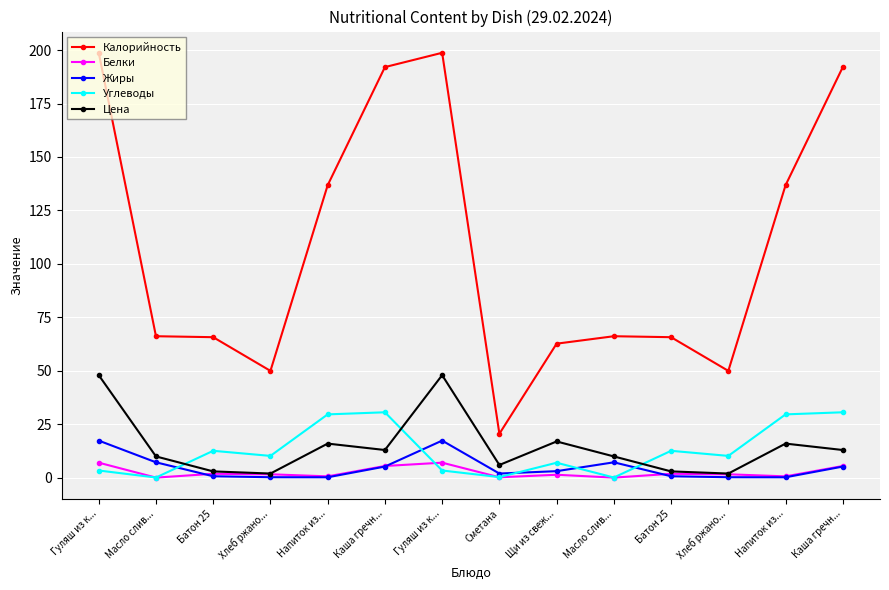

How many lines are shown in the chart?

5